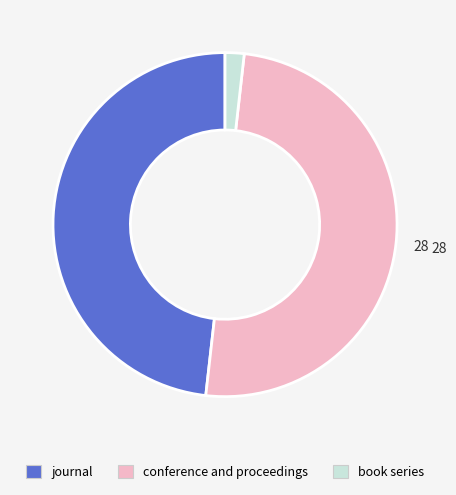

How many segments does this pie chart have?

3